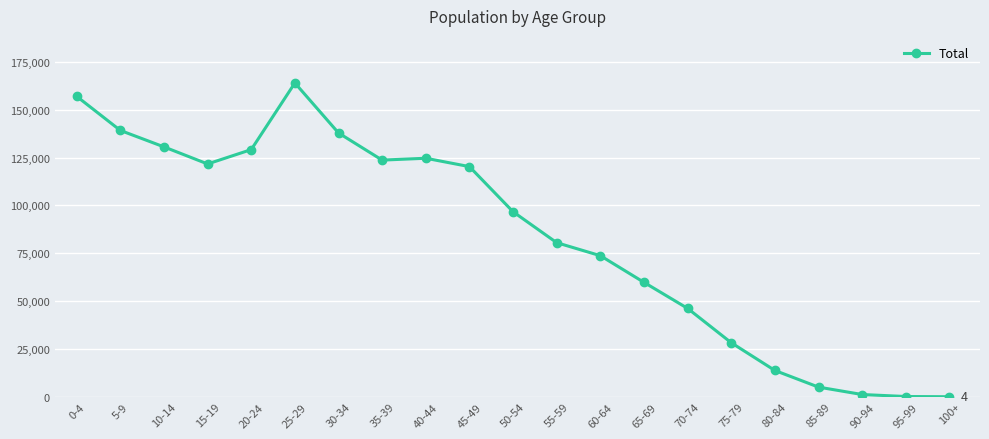

What is the difference between the second highest and minimum values?

157016